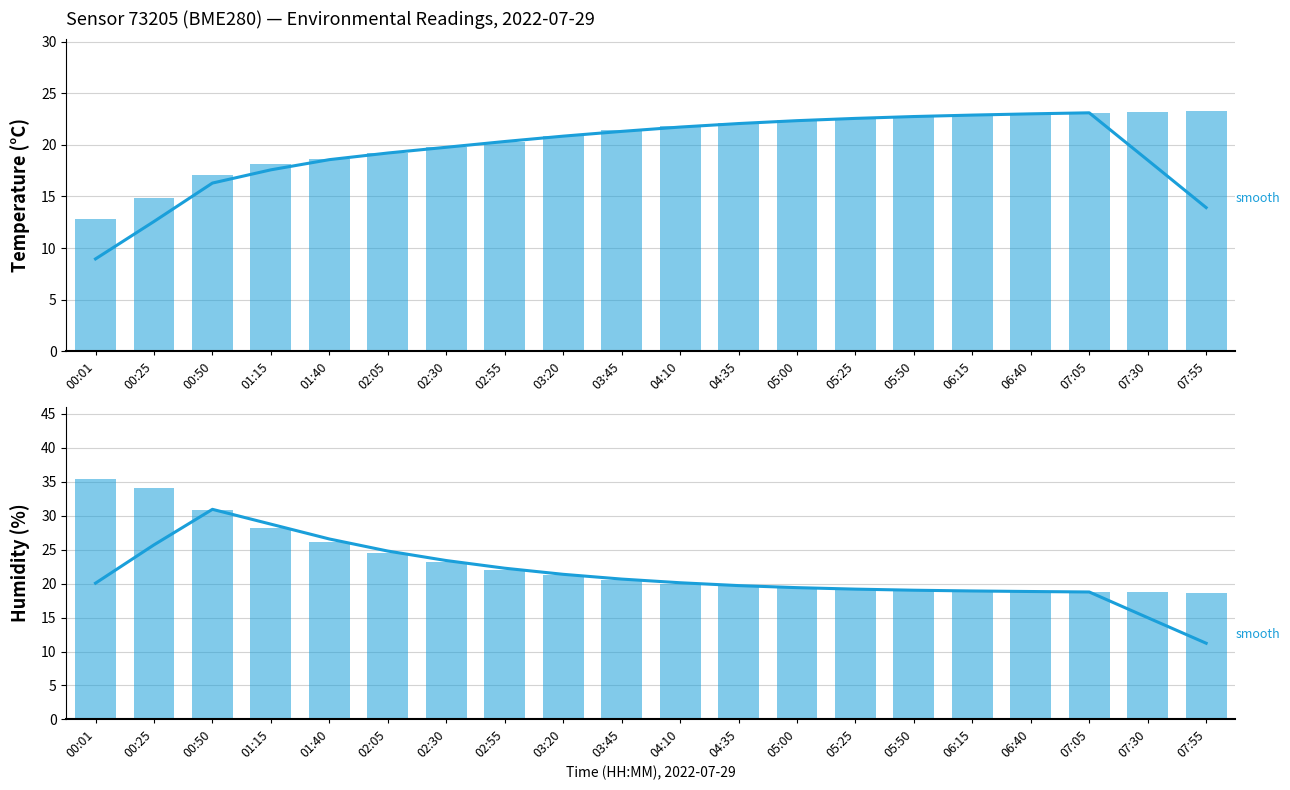

What is the spread (max minus min) of values at 05:50?

3.8